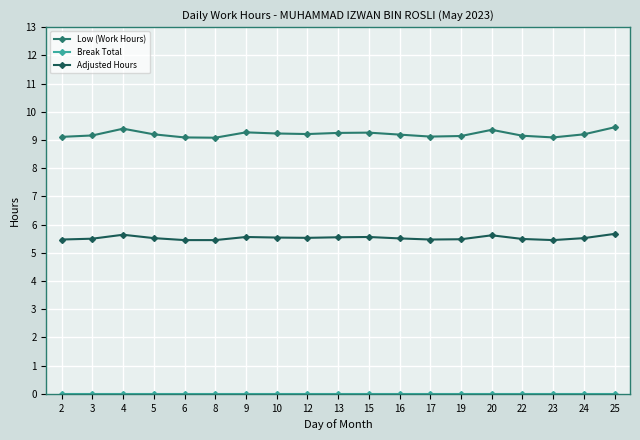

True or false: Adjusted Hours has a value of 5.7 at 25.

True